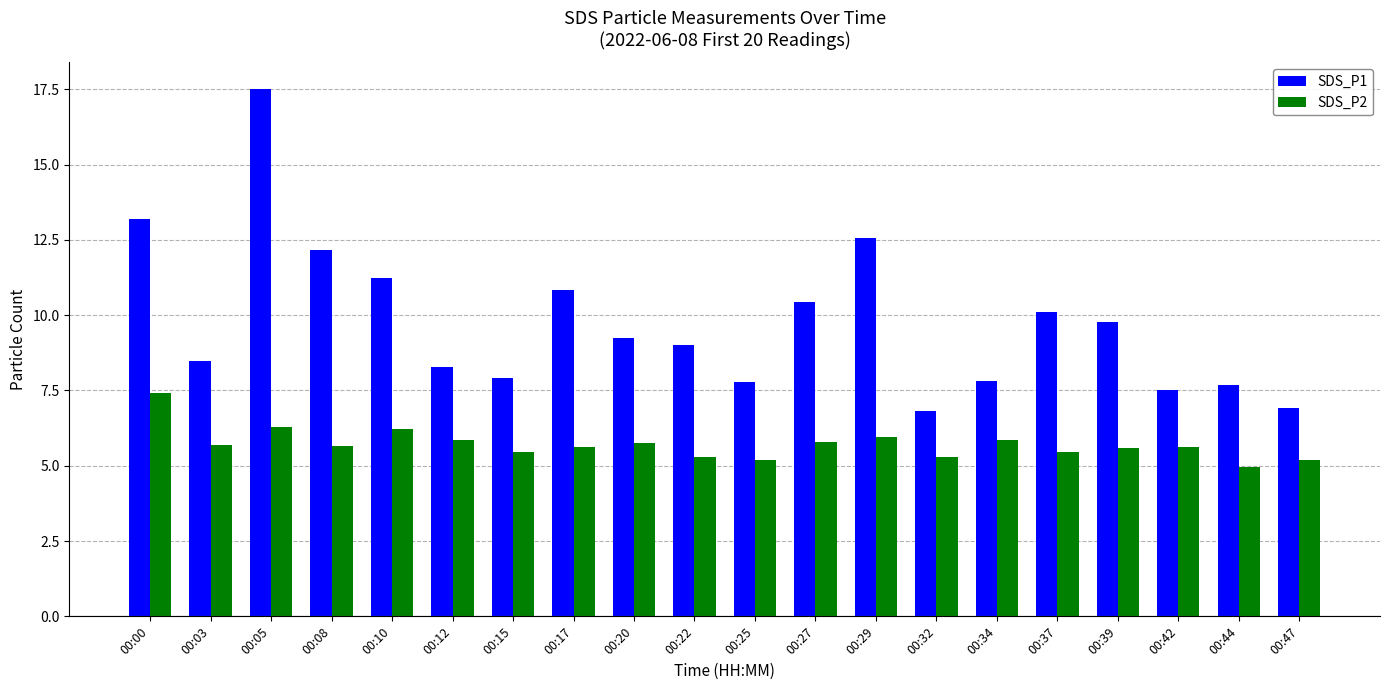

Which series has the largest total across all categories?

SDS_P1